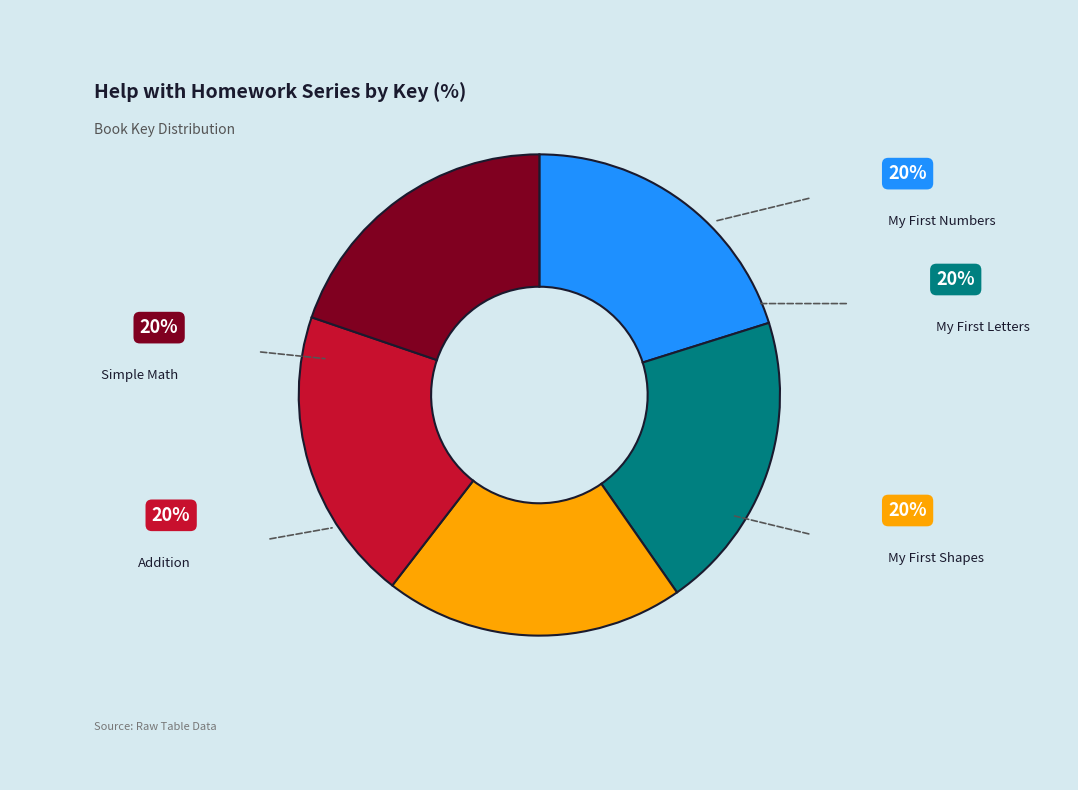

What is the smallest slice in the pie chart?

Addition